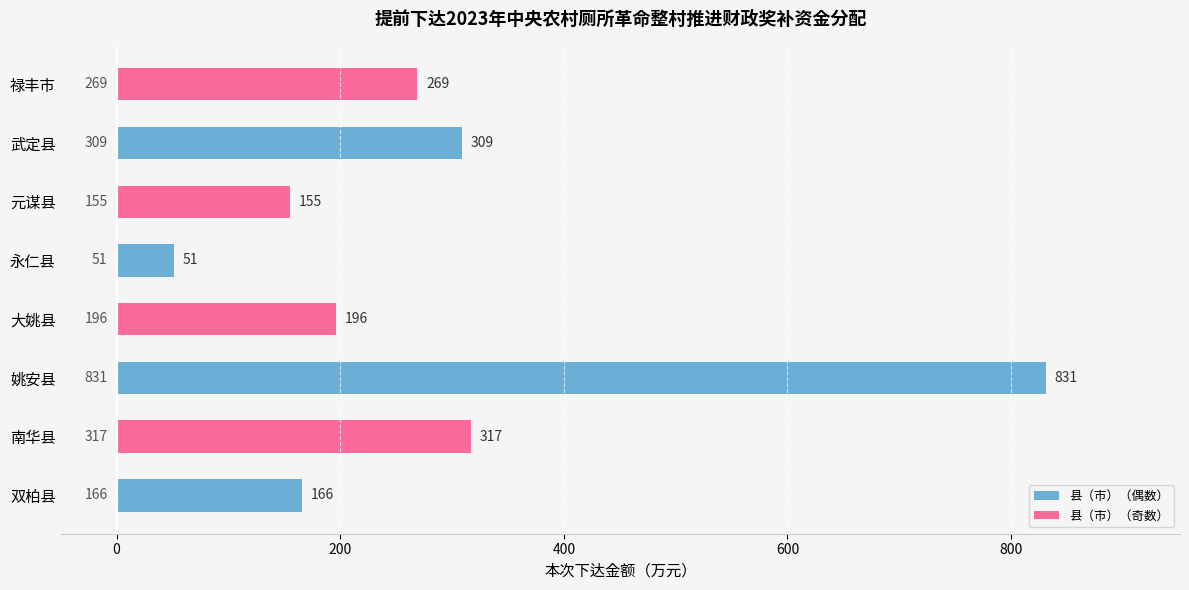

True or false: the data shows 166 at 双柏县.

True